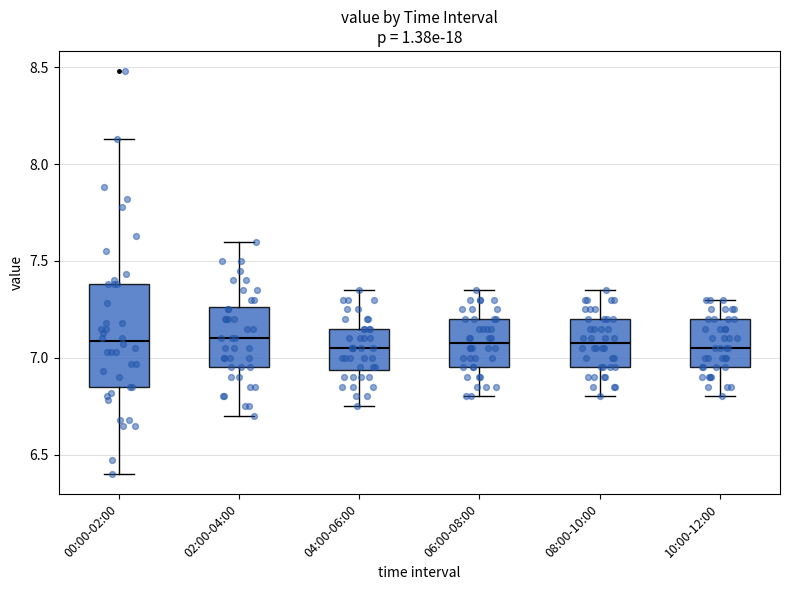

Reading left to right, transcribe this box plot: for each box, give where its median line is, the range the box spans, and where its two whiskers end, as read against the y-axis. The values are not printed on the chart, so give them approximately, as read against the axis.

00:00-02:00: median 7.10, box 6.85 to 7.40, whiskers 6.40 to 8.15
02:00-04:00: median 7.10, box 6.95 to 7.25, whiskers 6.70 to 7.60
04:00-06:00: median 7.05, box 6.95 to 7.15, whiskers 6.75 to 7.35
06:00-08:00: median 7.10, box 6.95 to 7.20, whiskers 6.80 to 7.35
08:00-10:00: median 7.10, box 6.95 to 7.20, whiskers 6.80 to 7.35
10:00-12:00: median 7.05, box 6.95 to 7.20, whiskers 6.80 to 7.30